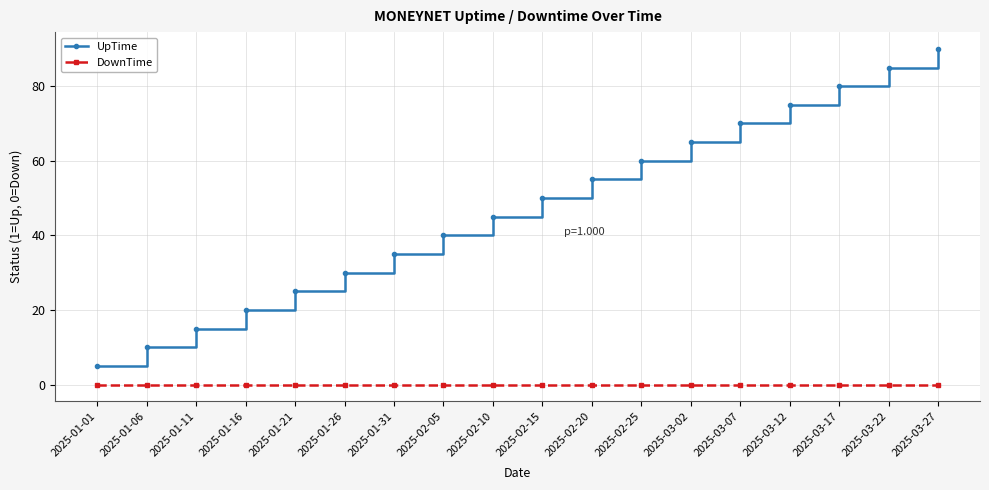

What is the total value across all series at 2025-02-10?

45